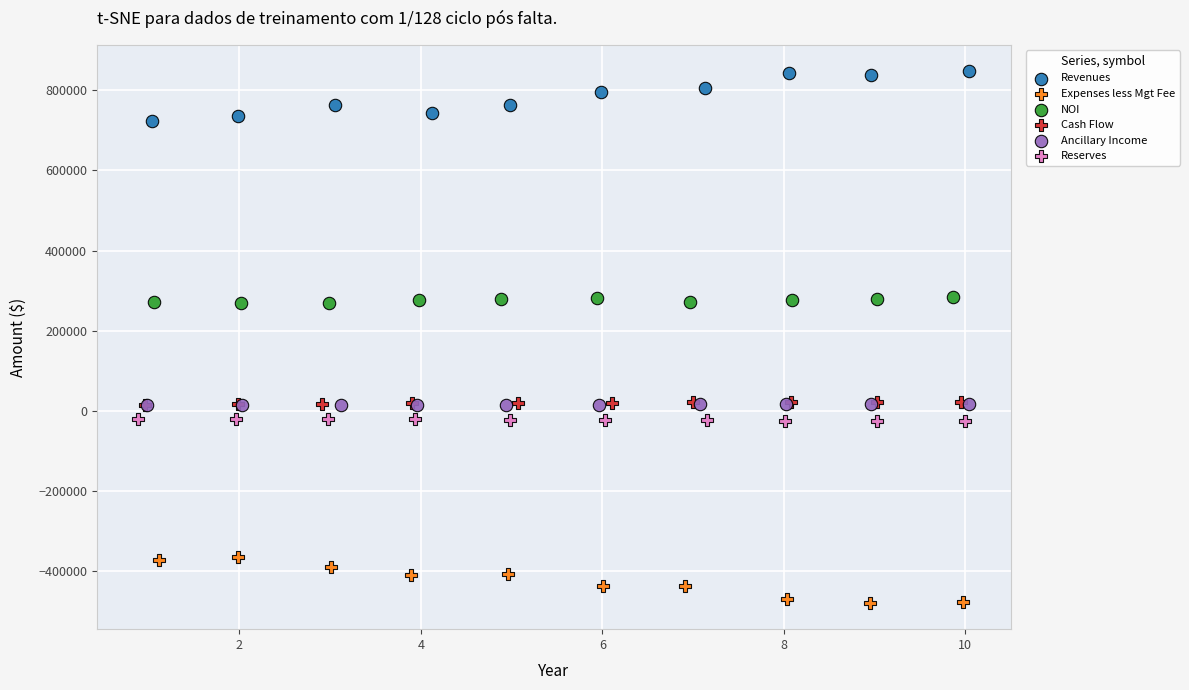

What are all the series names shown in the legend?

Revenues, Expenses less Mgt Fee, NOI, Cash Flow, Ancillary Income, Reserves